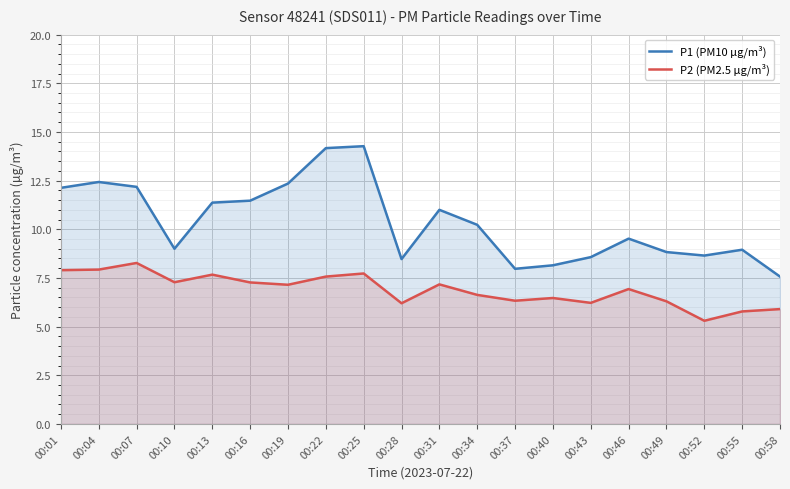

What is the minimum value for P2 (PM2.5 µg/m³)?

5.3